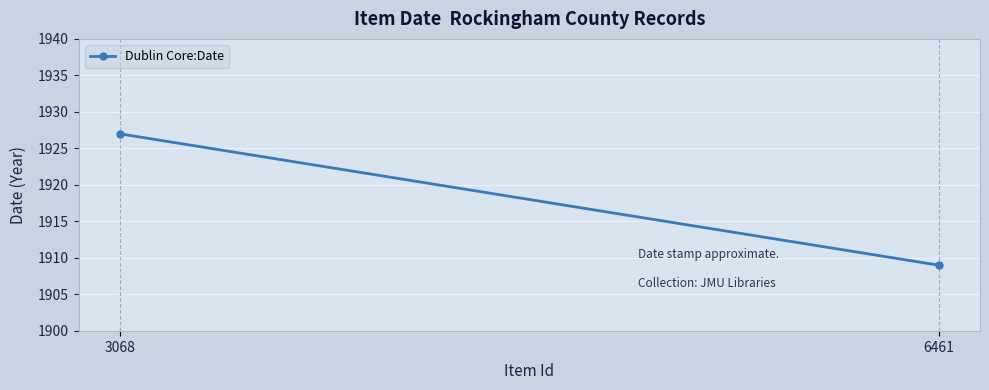

What is the change in value from 6461 to 3068?

+18